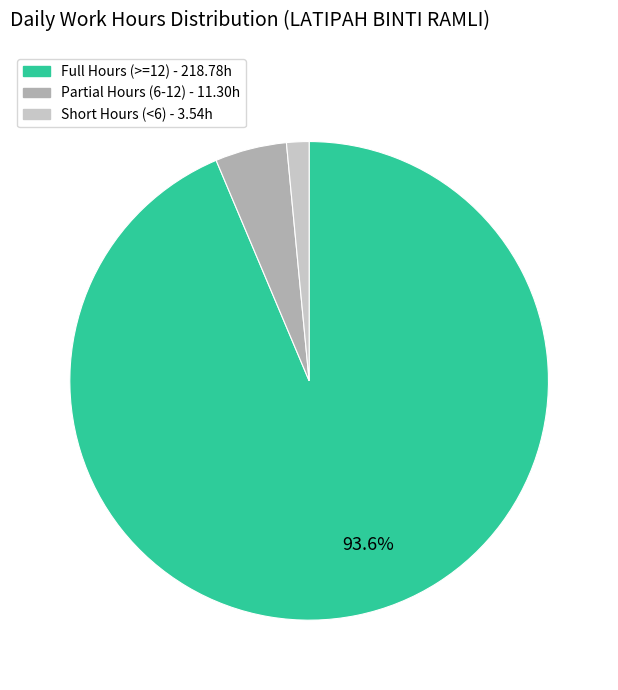

Is there any slice that represents more than half of the pie?

Yes